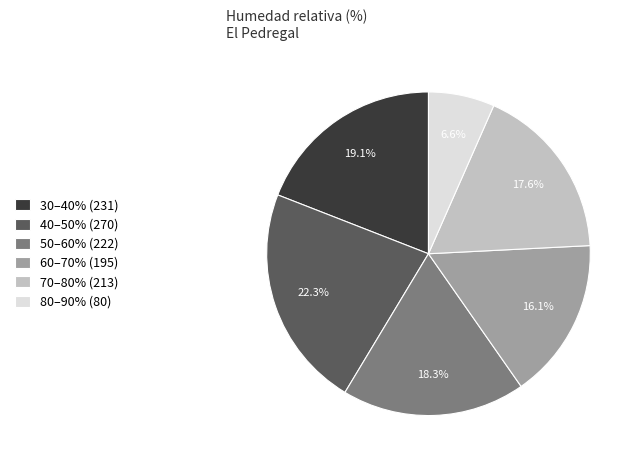

Is there any slice that represents more than half of the pie?

No